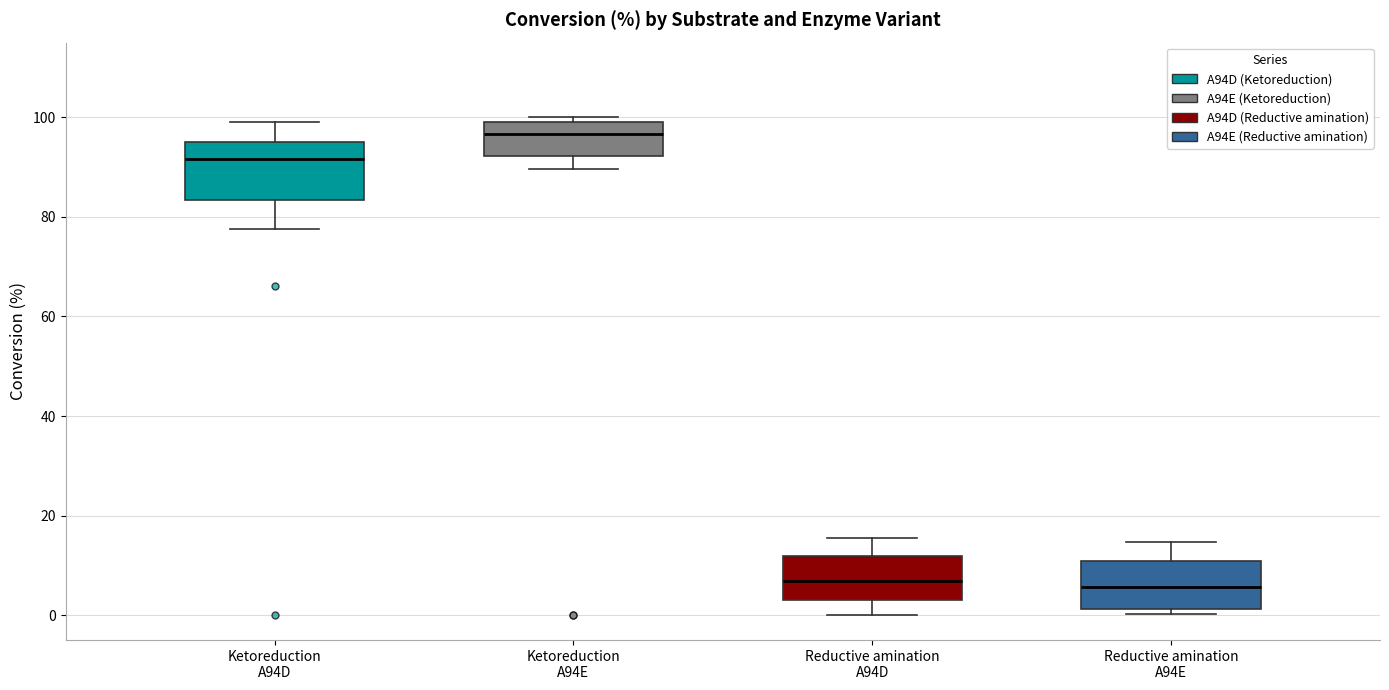

Where does the upper whisker of the box for Reductive amination A94E end on the y-axis? The values are not printed on the chart, so give them approximately, as read against the axis.

14